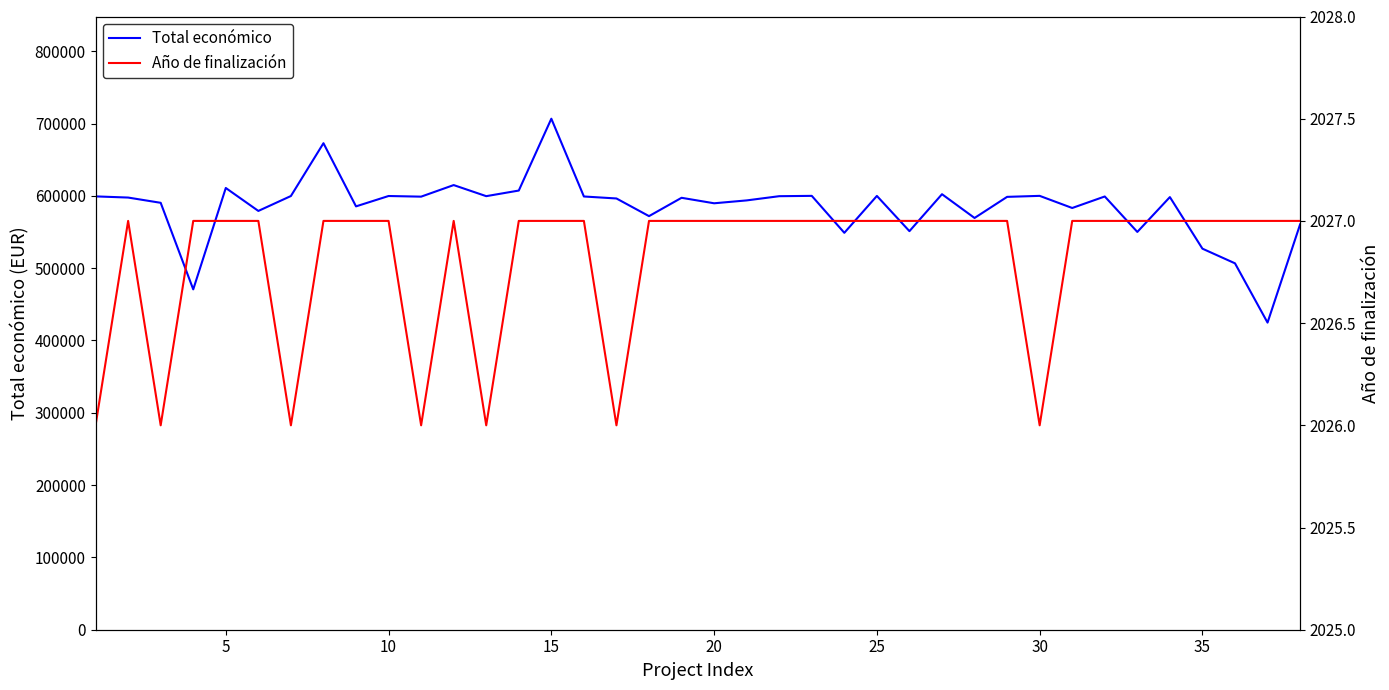

The value of Total económico at 30 is 336248. True or false?

False